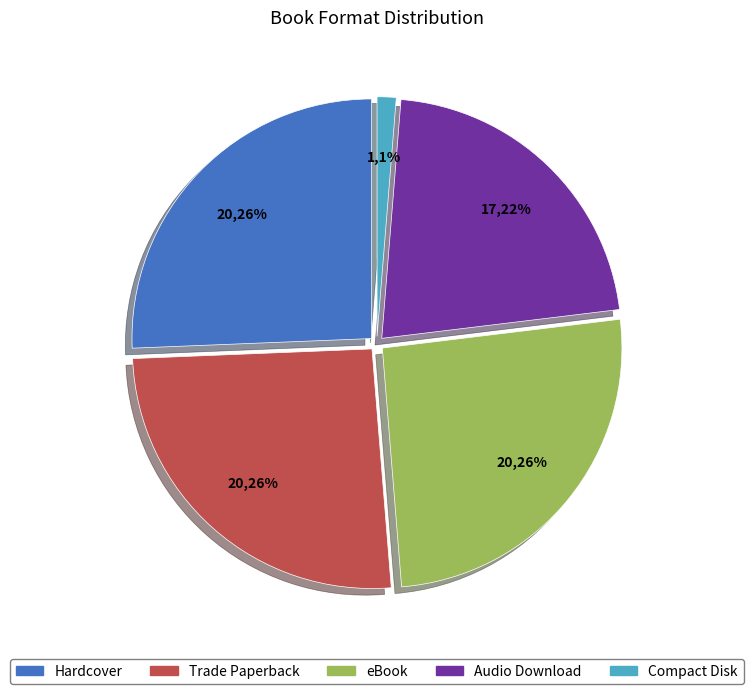

Does Trade Paperback account for over 50% of the chart?

No